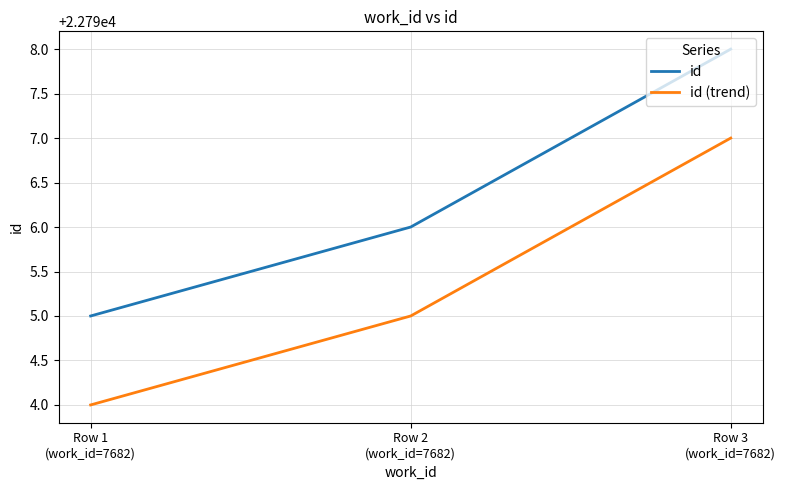

Reading left to right, what are all the values shown in this chart?

id: 22795	22796	22798
id (trend): 22794	22795	22797